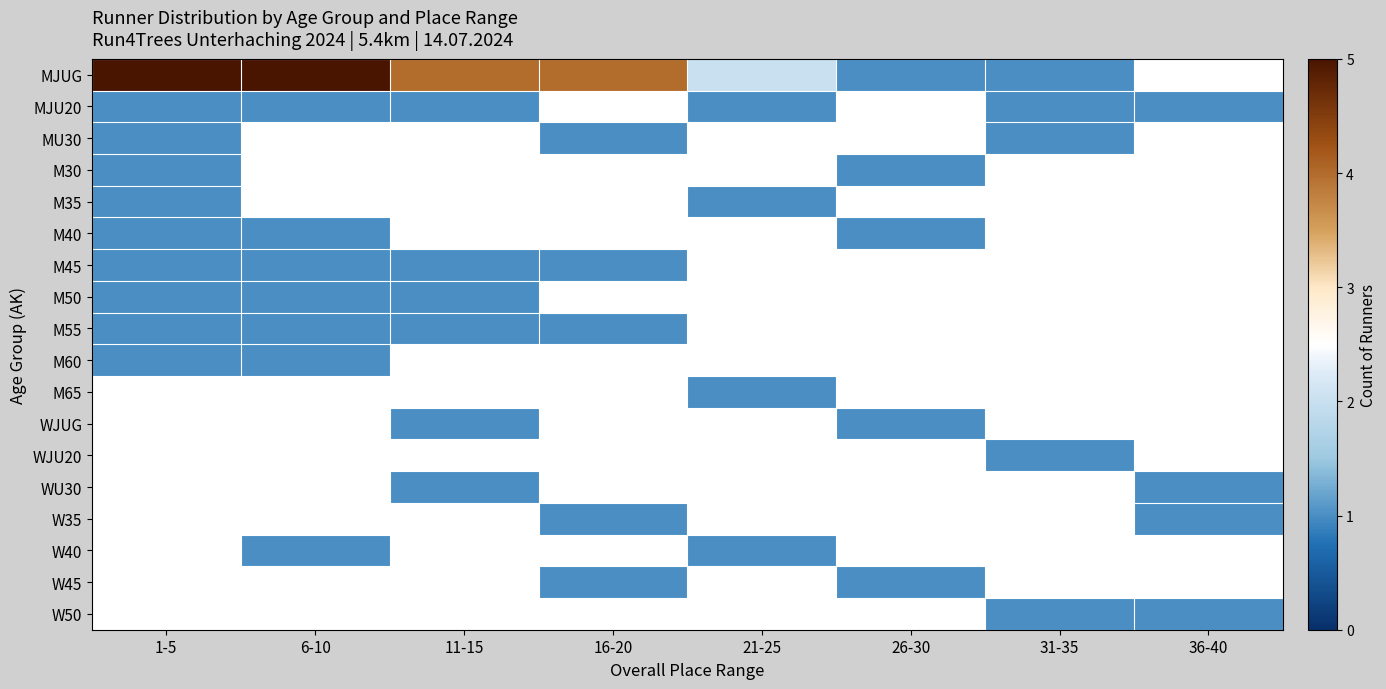

True or false: MJUG has a value of 6.4 at 16-20.

False